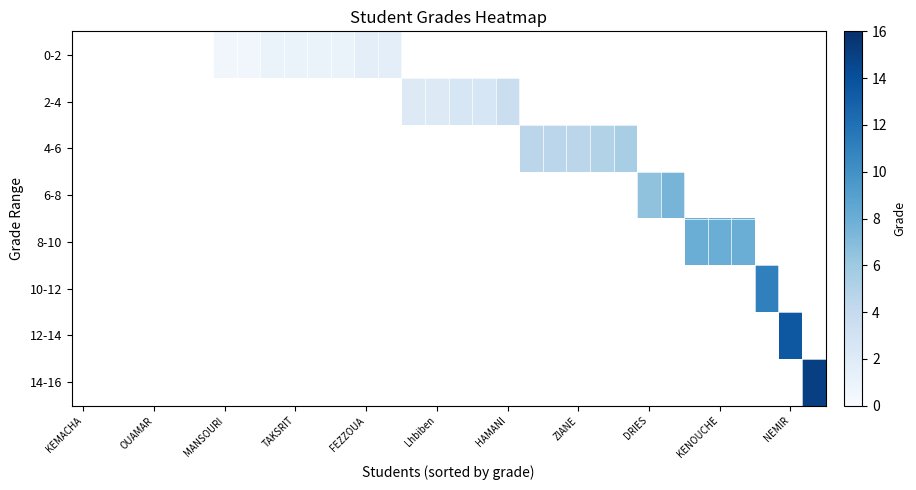

List the series in order of their peak value, highest first.

14-16, 12-14, 10-12, 8-10, 6-8, 4-6, 2-4, 0-2